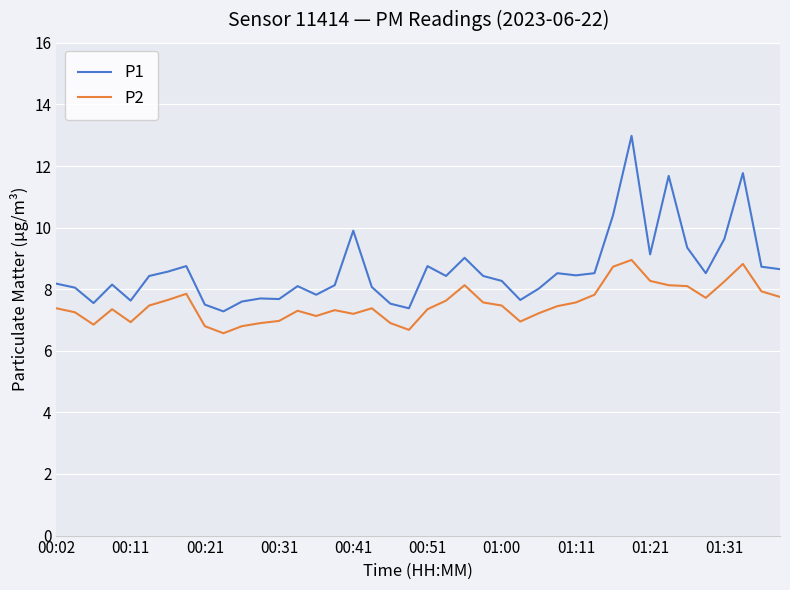

What is the difference between the second highest and second lowest values in the P2 series?

2.1